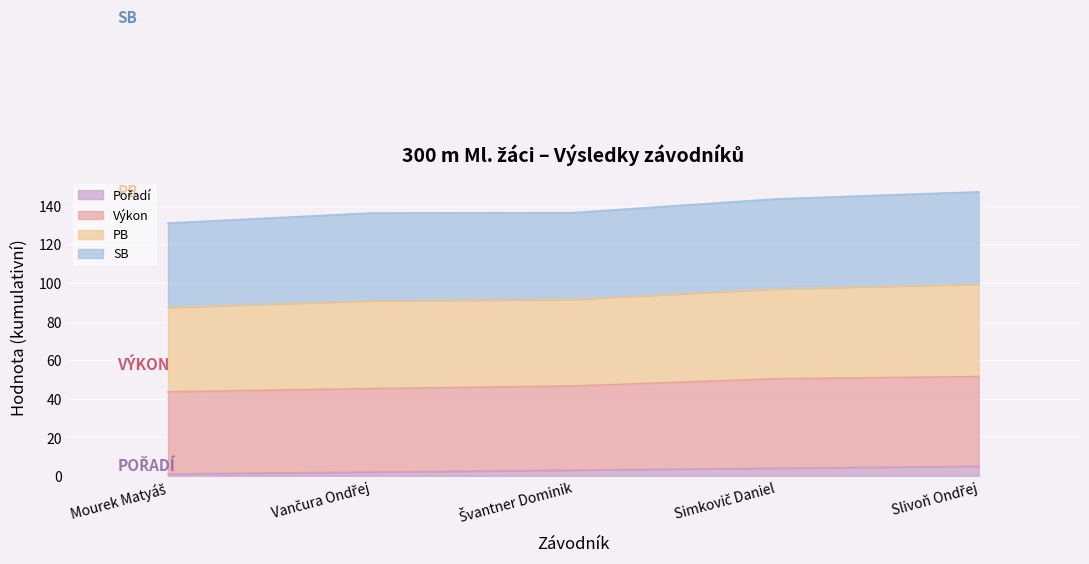

Which series has the widest spread of values?

PB